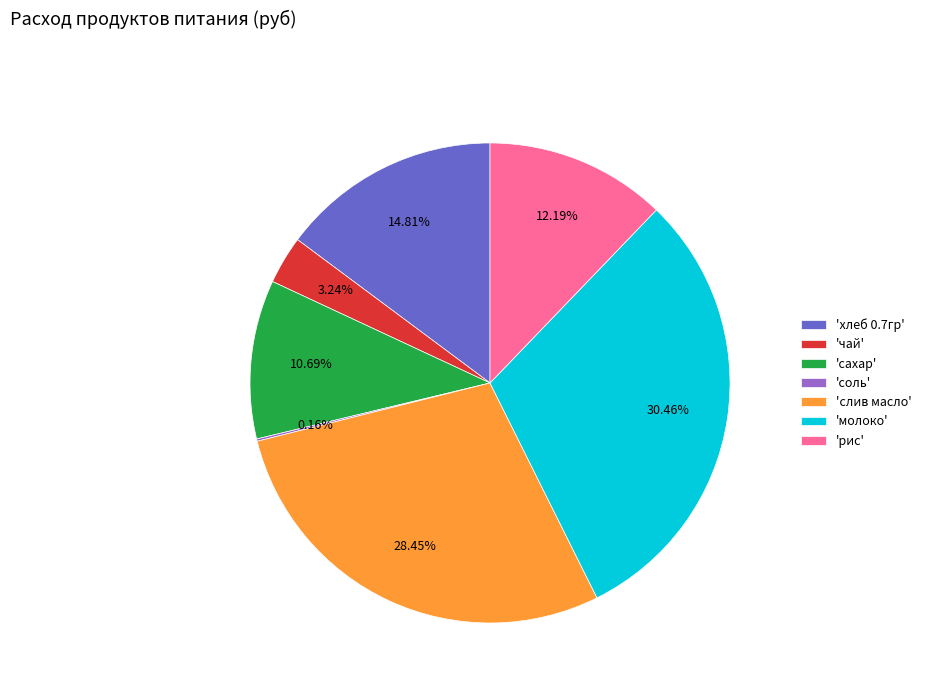

What is the largest slice in the pie chart?

'молоко'